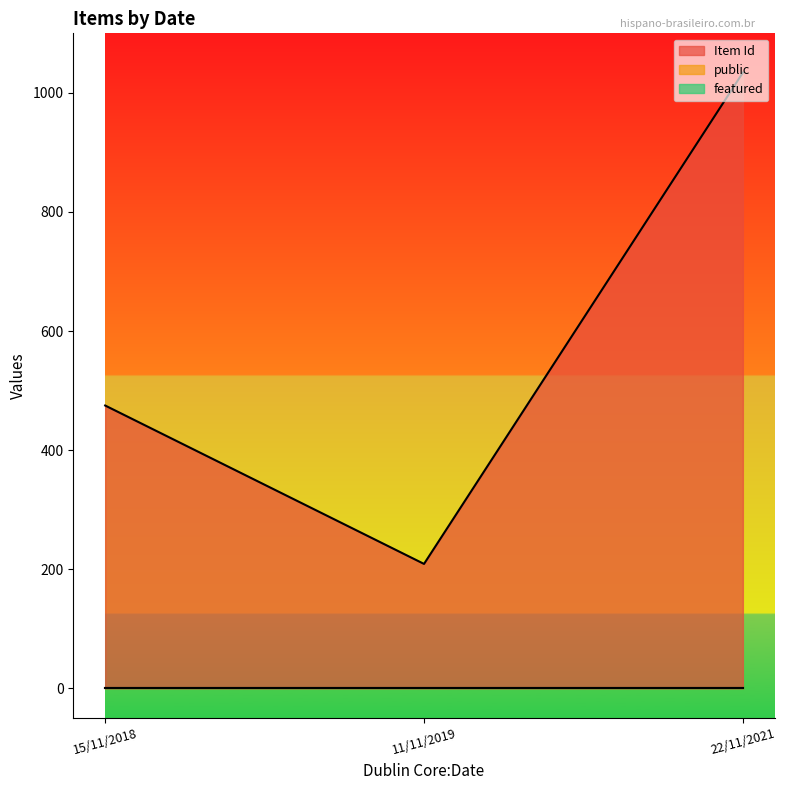

List the labels in order of public value, smallest first.

22/11/2021, 15/11/2018, 11/11/2019